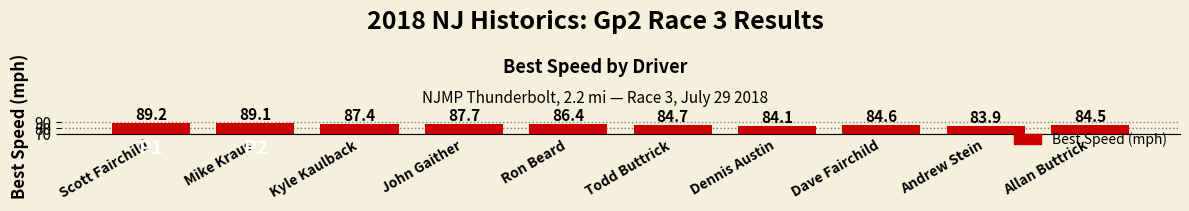

How many values are below 86?

5